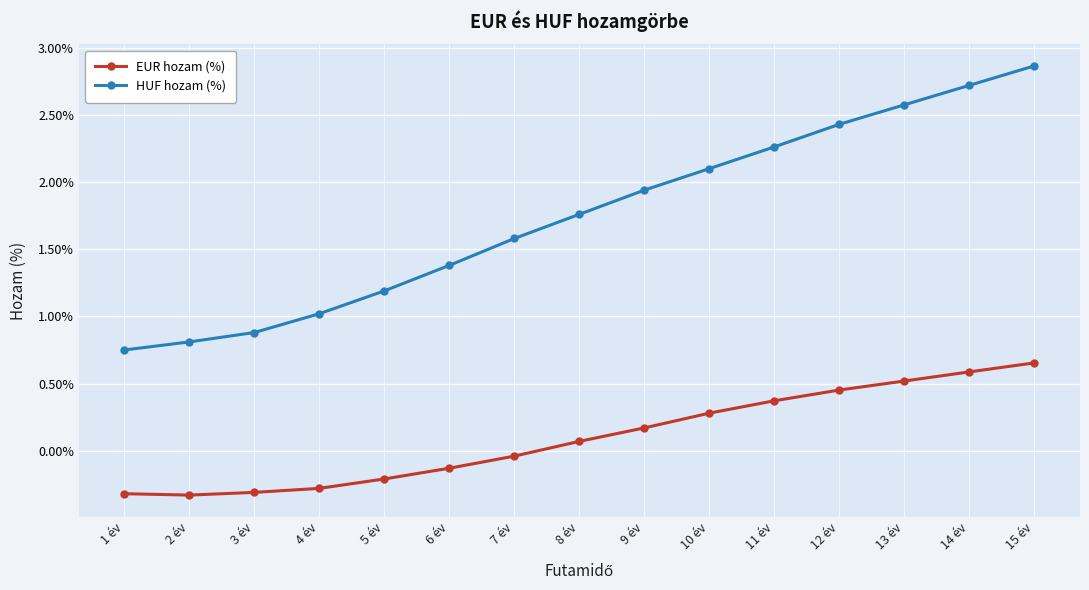

How many data points does each series have?

15